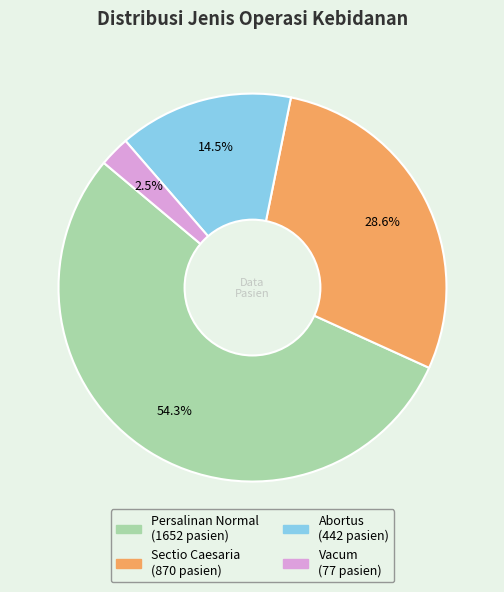

What percentage do Persalinan Normal and Vacum together represent?

56.9%